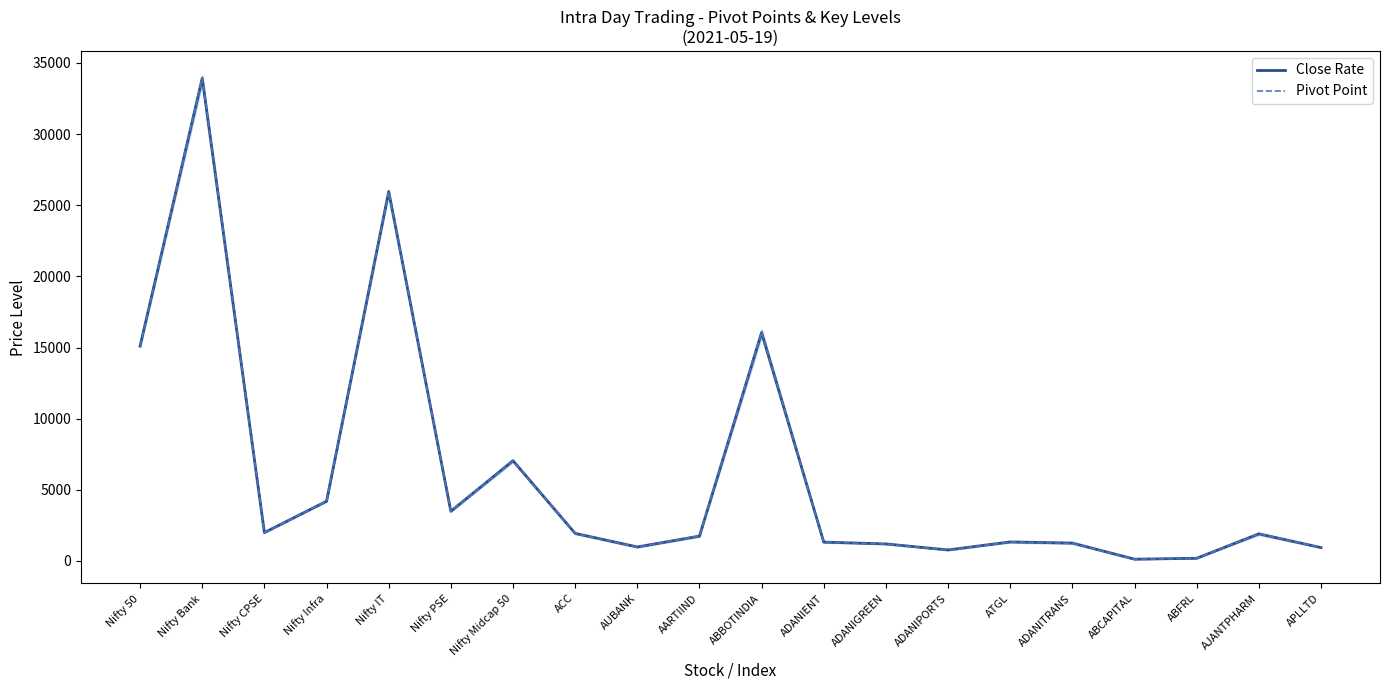

At which category does Pivot Point reach its first local peak?

Nifty Bank